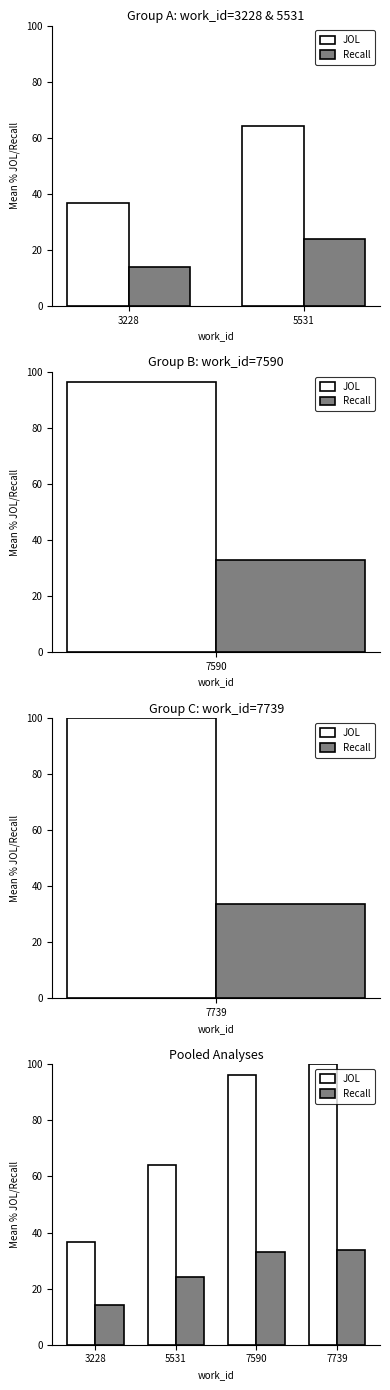

Where does the JOL series first go above 96?

7590